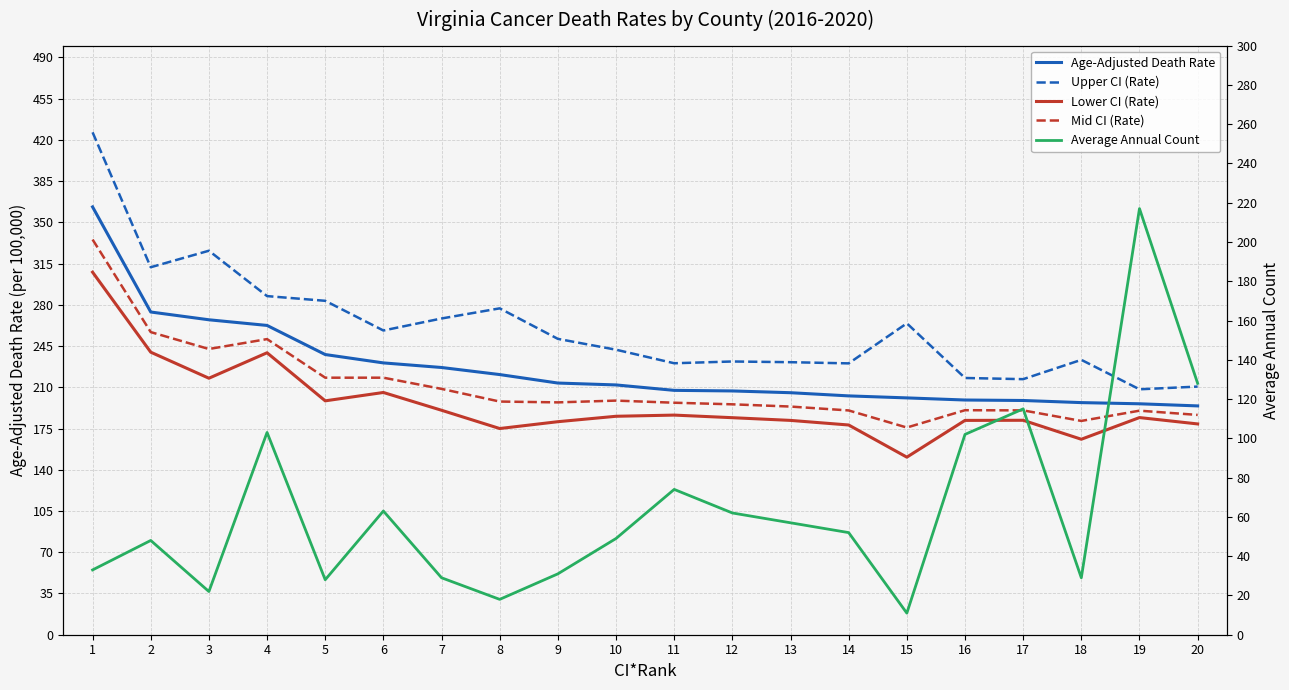

How many intersections are there between Average Annual Count and Age-Adjusted Death Rate?

2